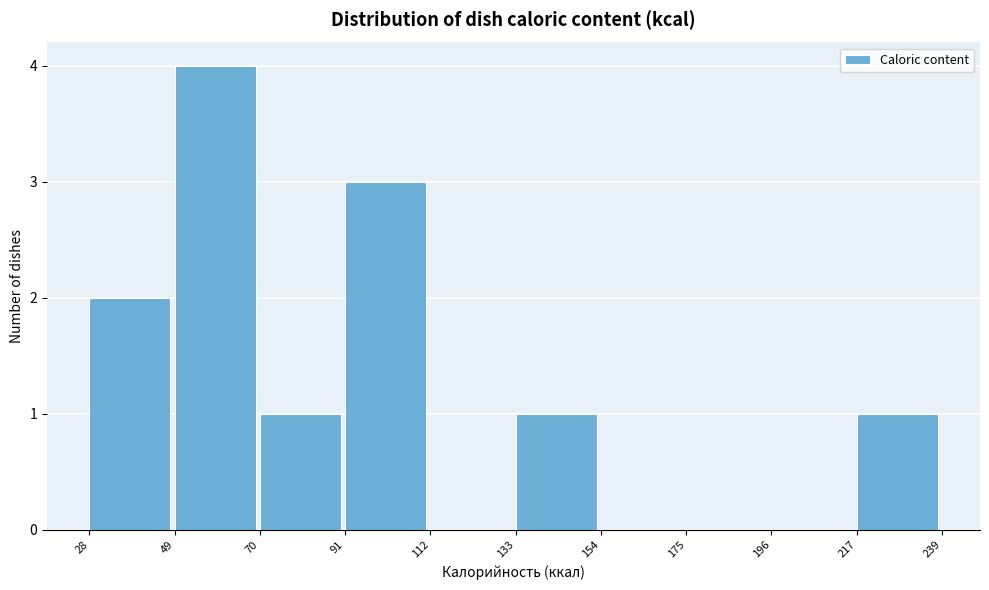

Which range on the x-axis has the tallest bar?

49 to 70